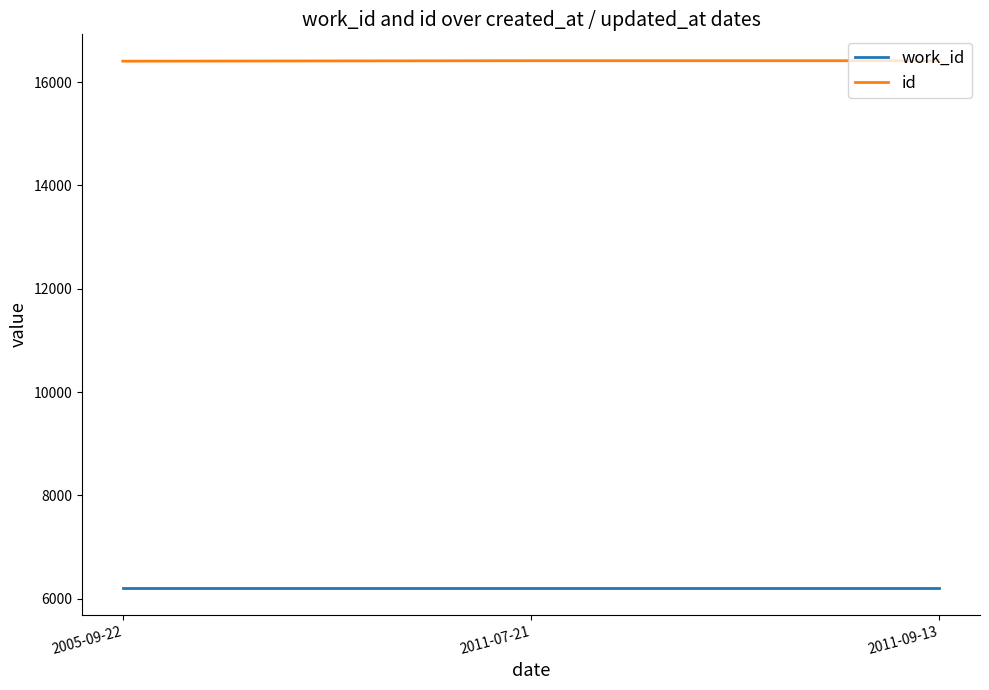

What is the sum of all id values?

49230